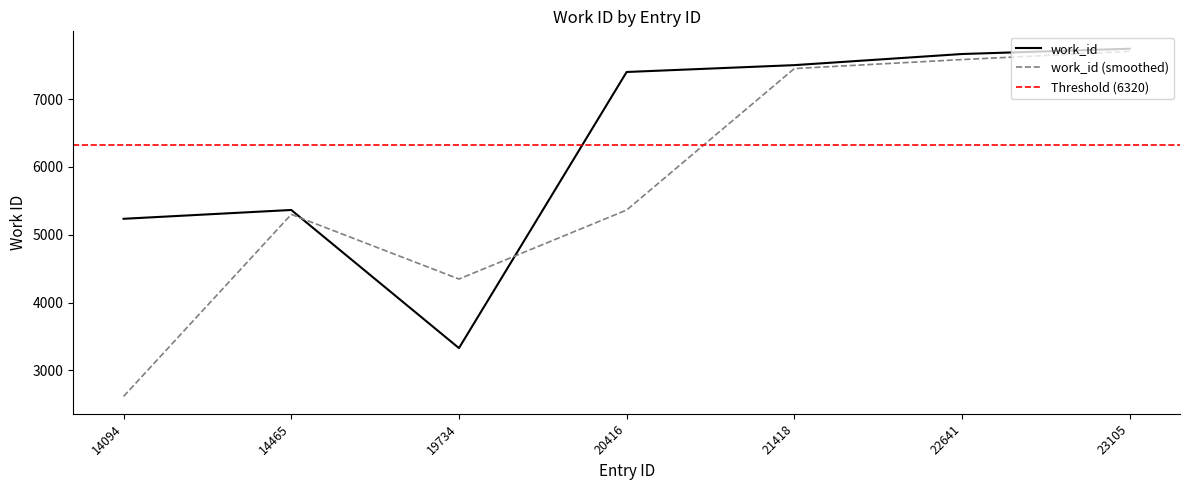

What value does the data have at 21418, to the nearest 100?

7500